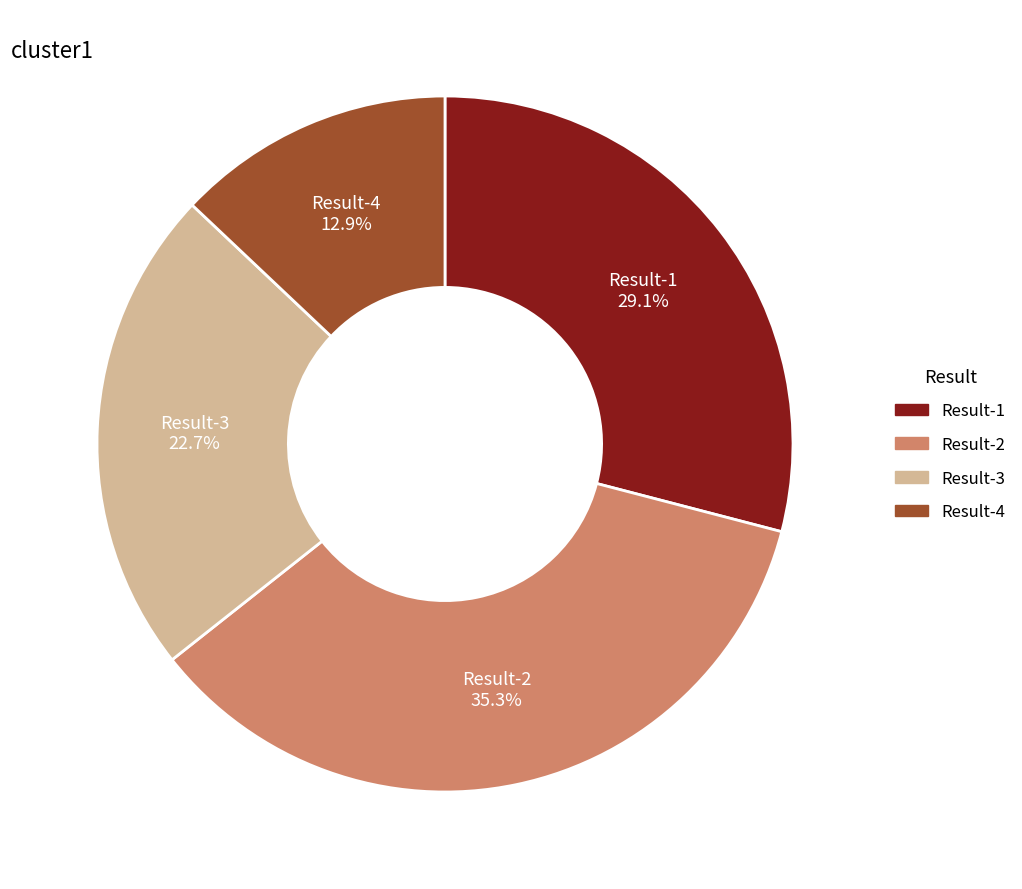

True or false: Result-1 accounts for 29% of the total.

True